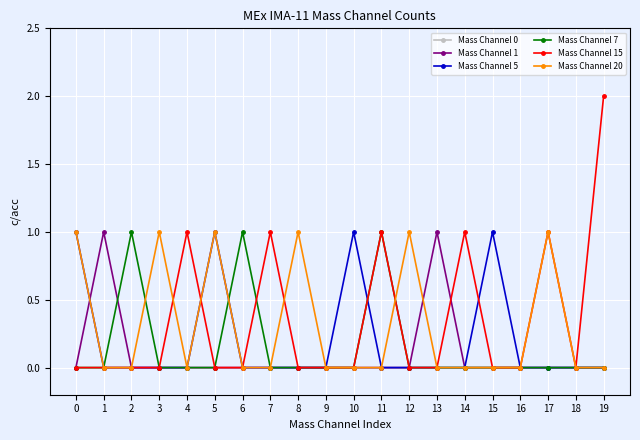

True or false: Mass Channel 20 has more than 0 points higher than both neighbors.

True